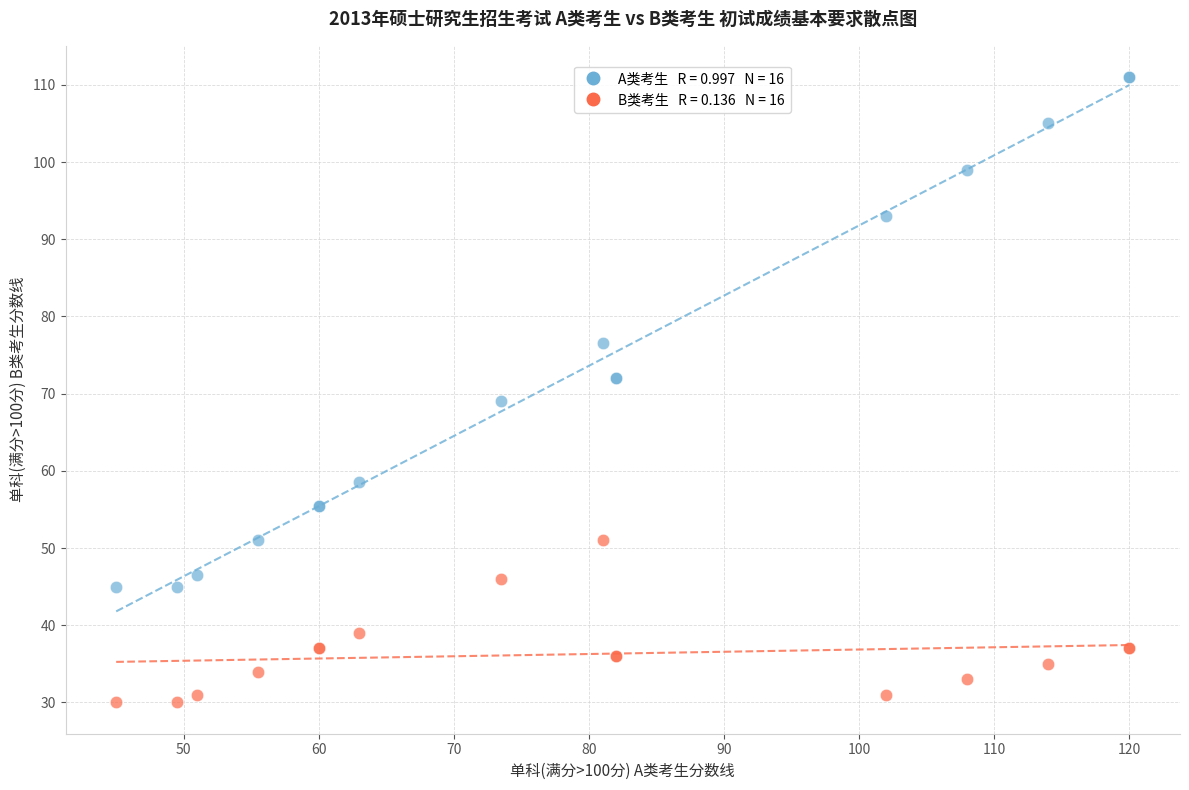

Across all series, what Y value is closest to 70?

69.0